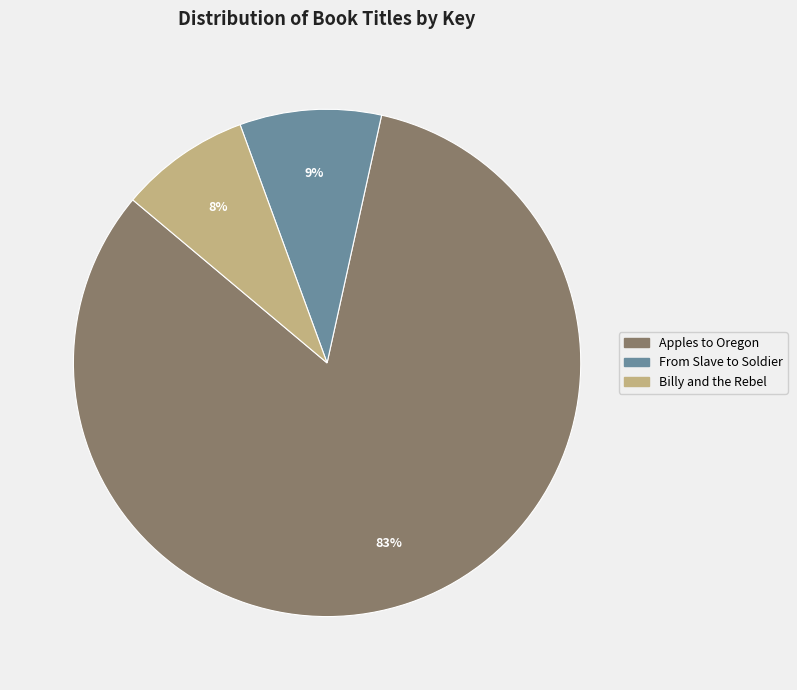

Which slice is the smallest?

Billy and the Rebel